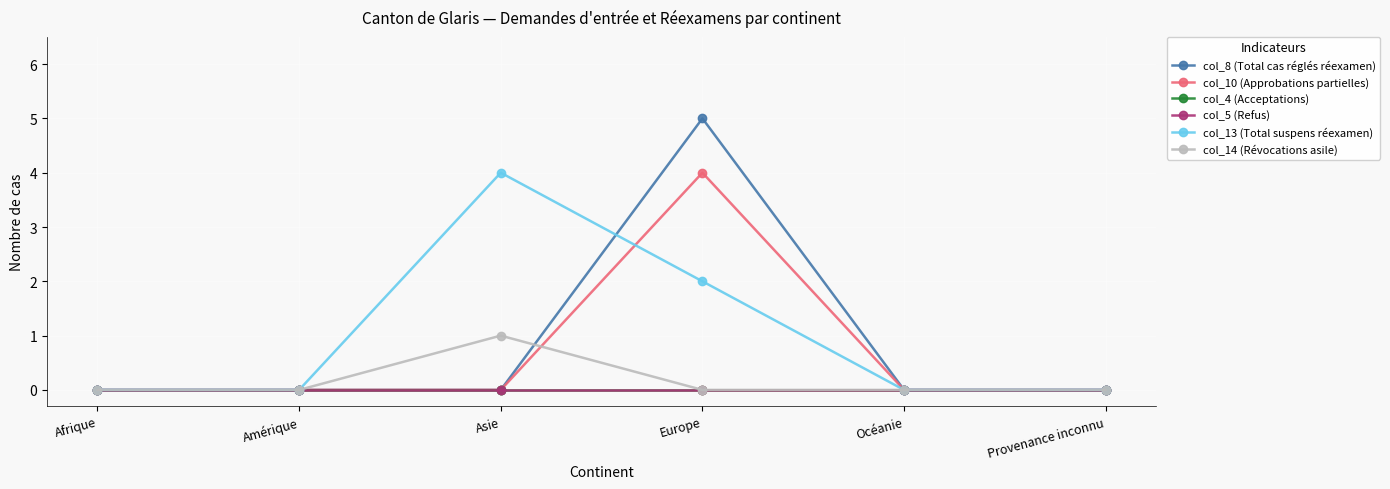

Does the chart have visible grid lines?

Yes